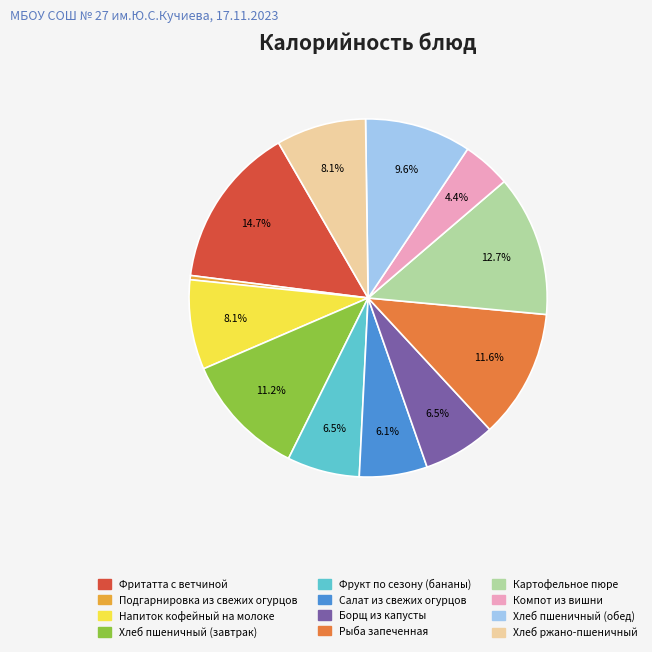

What percentage do Хлеб пшеничный (завтрак) and Фрукт по сезону (бананы) together represent?

17.7%